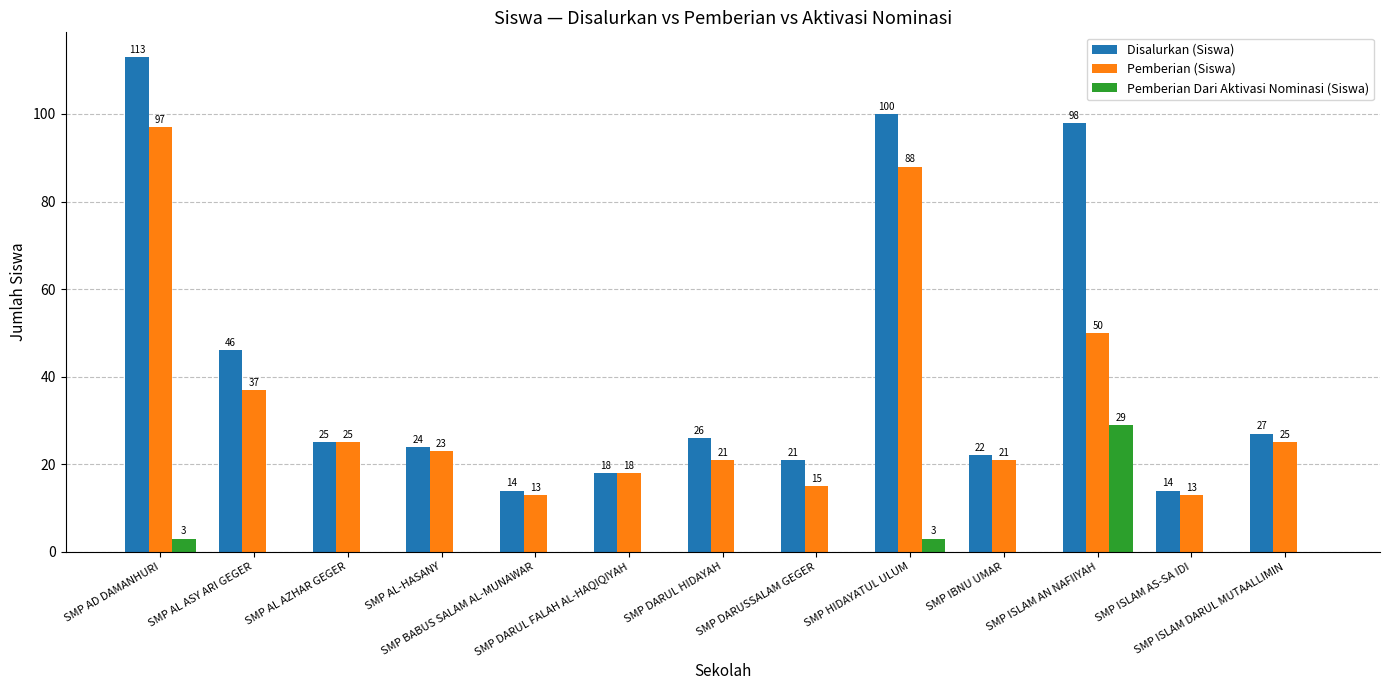

Which series has the largest total across all categories?

Disalurkan (Siswa)